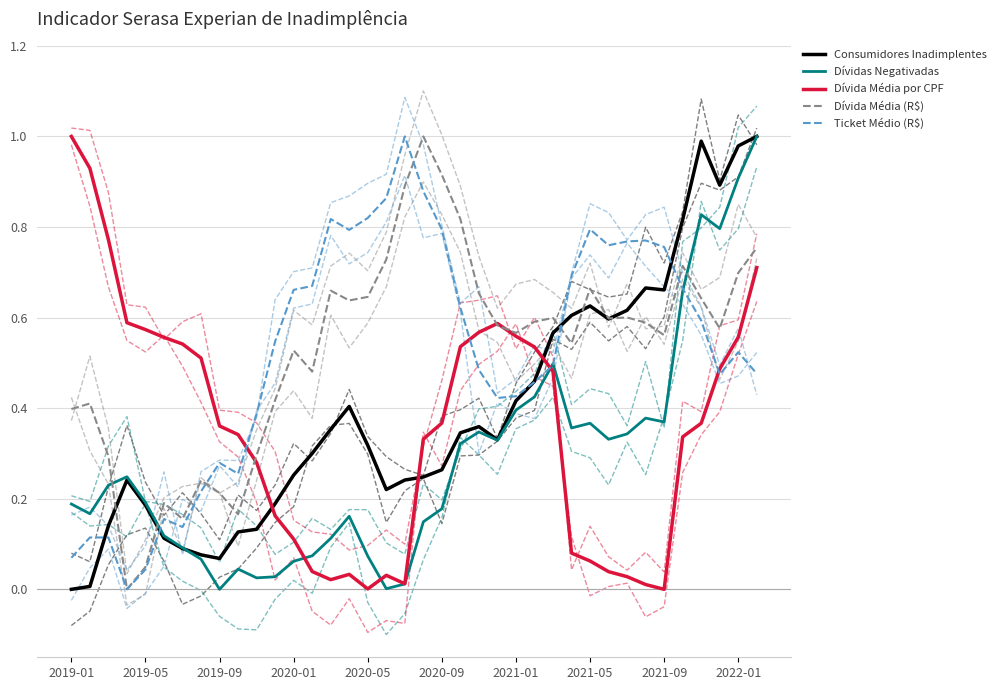

Where do Consumidores Inadimplentes and Dívida Média por CPF first cross each other?

10 and 11